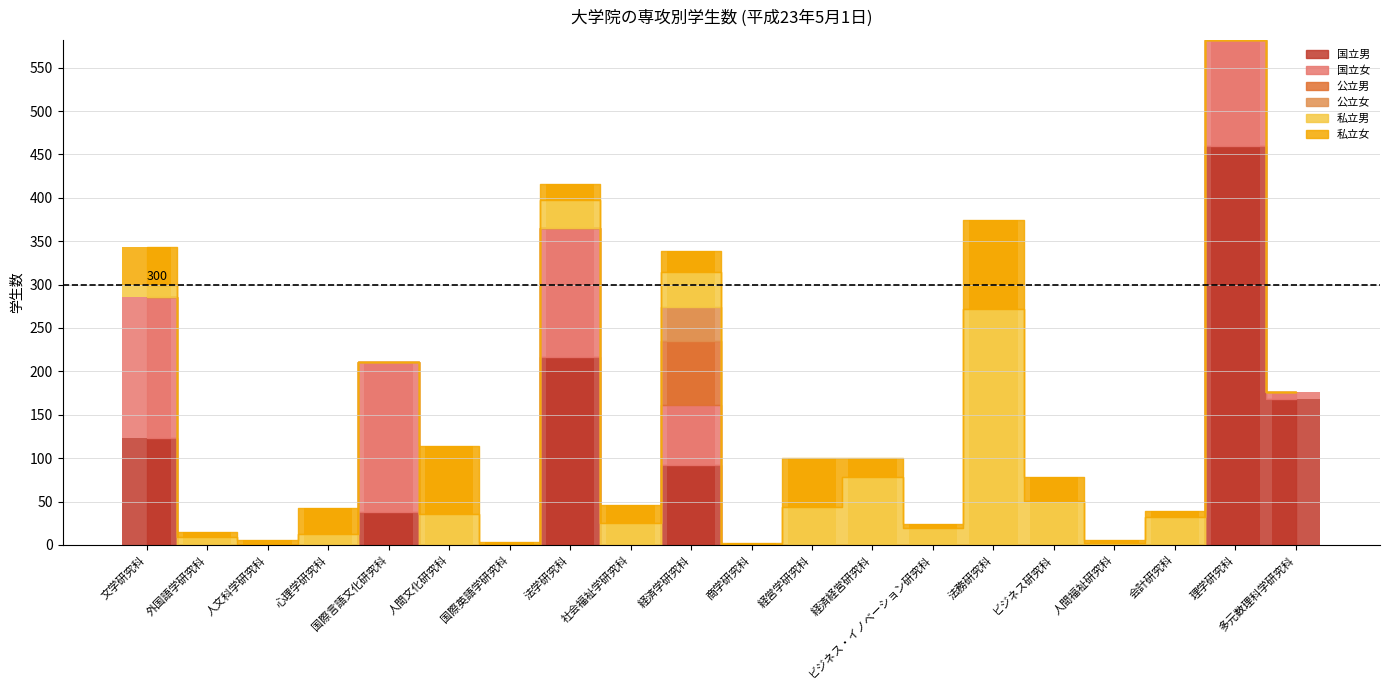

The value of 私立女 at 人間福祉研究科 is 4. True or false?

True